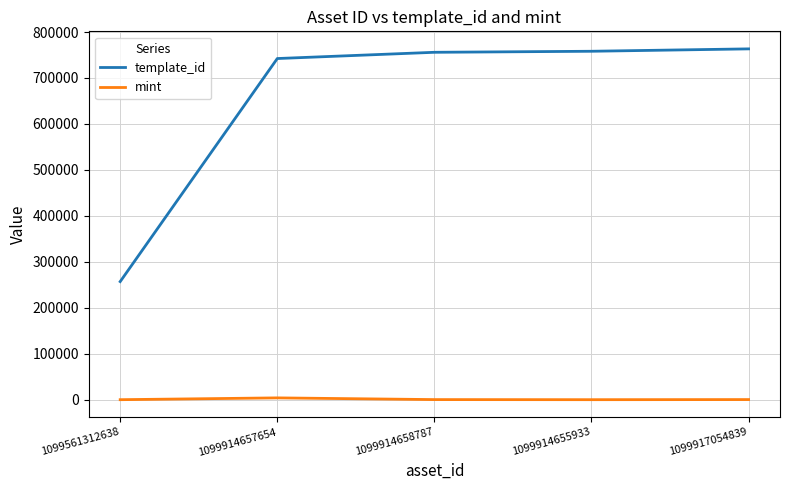

What position from the right is 1099914658787?

3